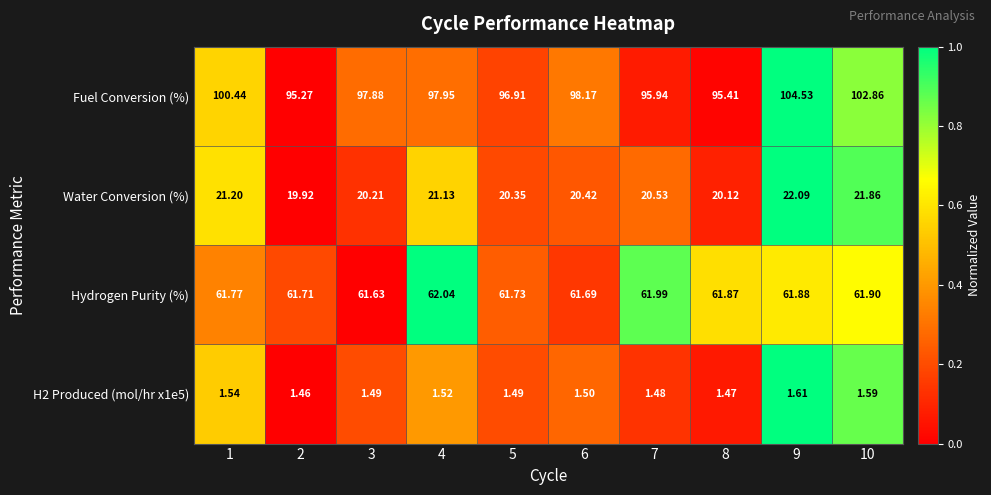

Which series has the largest total across all categories?

Fuel Conversion (%)